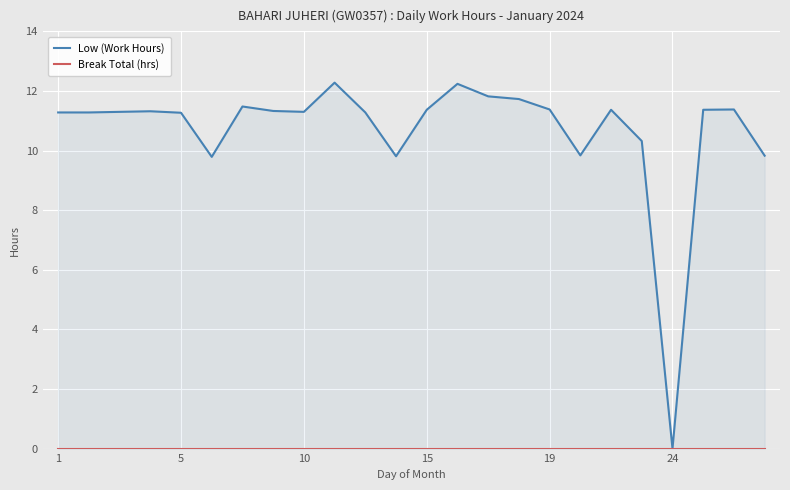

What is the label of the 24th point from the right?

1